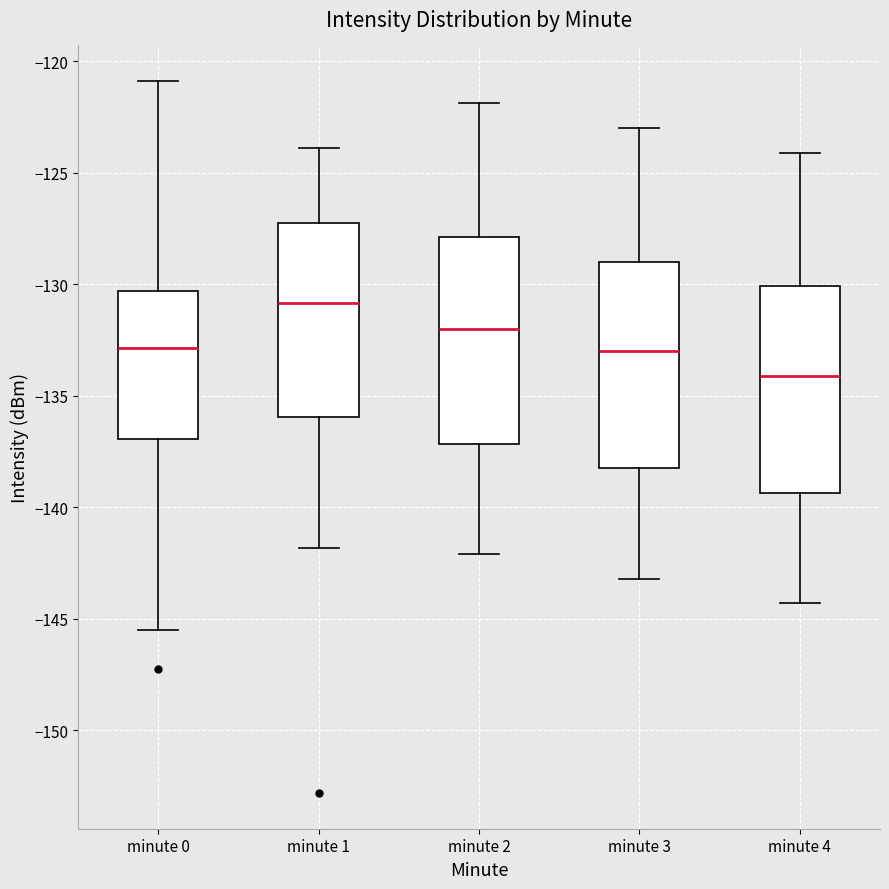

Reading left to right, transcribe this box plot: for each box, give where its median line is, the range the box spans, and where its two whiskers end, as read against the y-axis. The values are not printed on the chart, so give them approximately, as read against the axis.

minute 0: median -133.0, box -137.0 to -130.5, whiskers -145.5 to -121.0
minute 1: median -131.0, box -136.0 to -127.5, whiskers -142.0 to -124.0
minute 2: median -132.0, box -137.0 to -128.0, whiskers -142.0 to -122.0
minute 3: median -133.0, box -138.0 to -129.0, whiskers -143.0 to -123.0
minute 4: median -134.0, box -139.5 to -130.0, whiskers -144.5 to -124.0